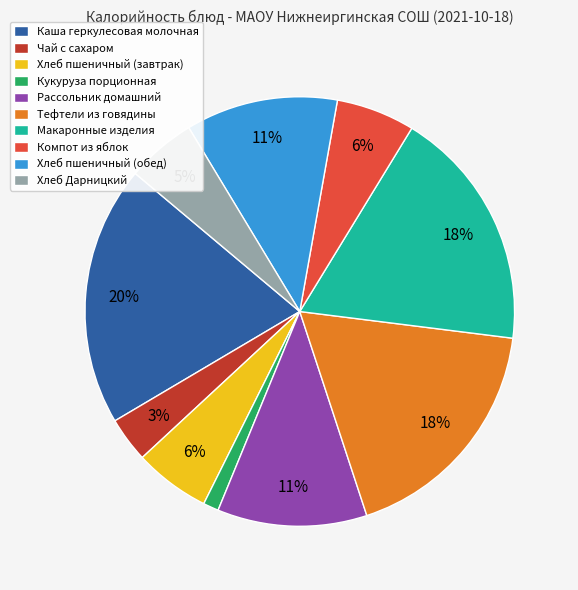

Is there any slice that represents more than half of the pie?

No